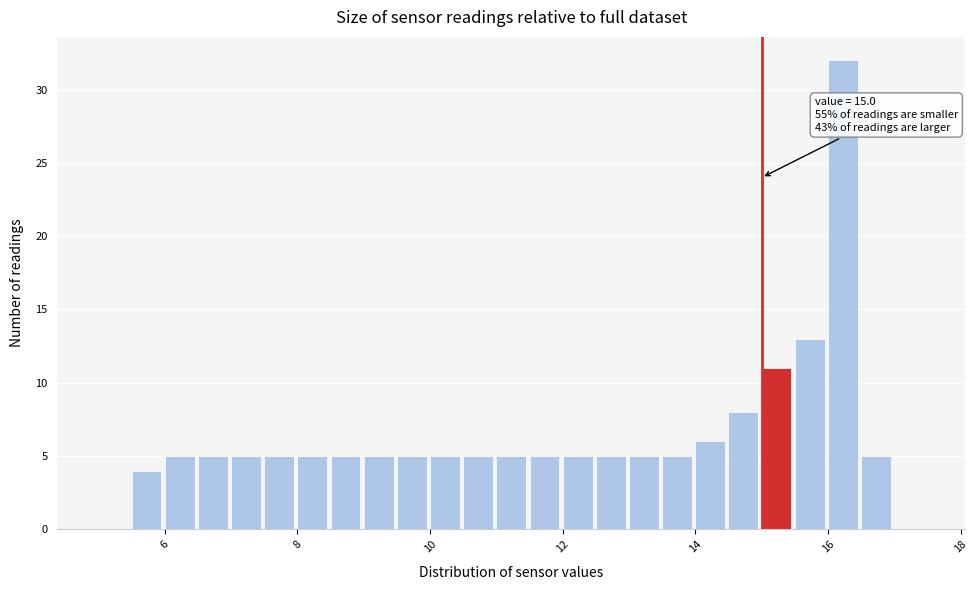

Around what value on the x-axis is the tallest bar? Give the approximate position of its centre, as read against the axis.

16.2